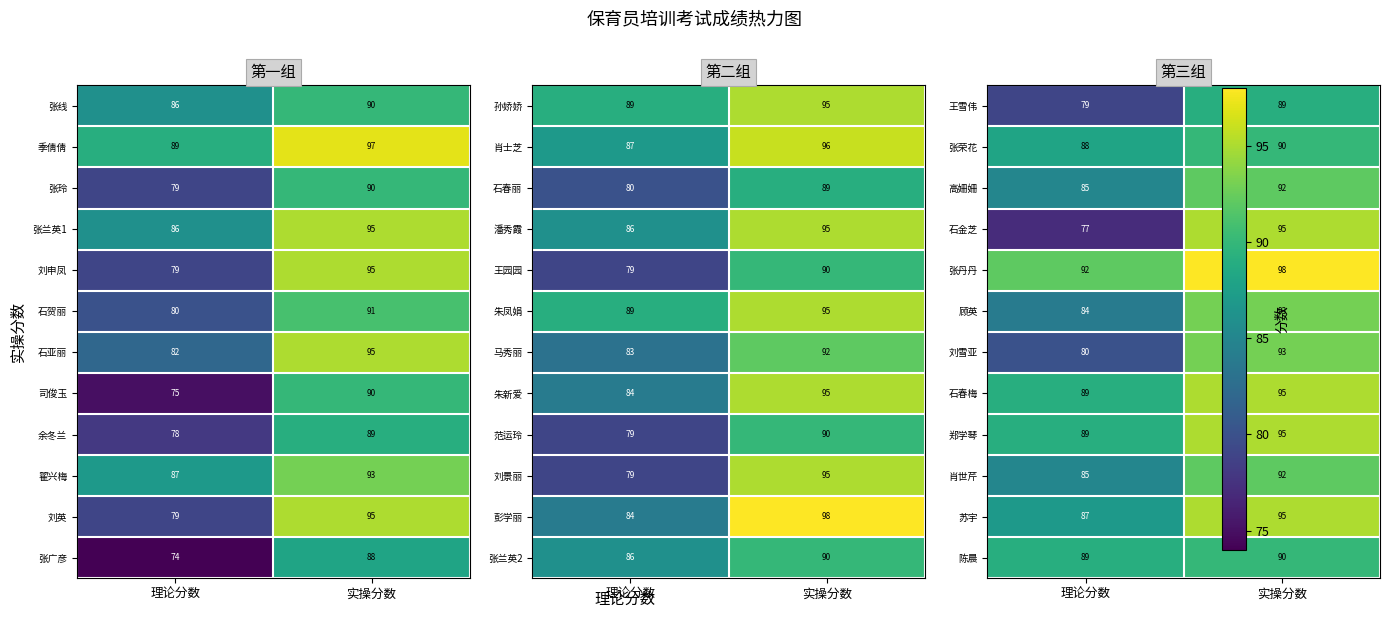

What is the maximum value for 石亚丽?

95